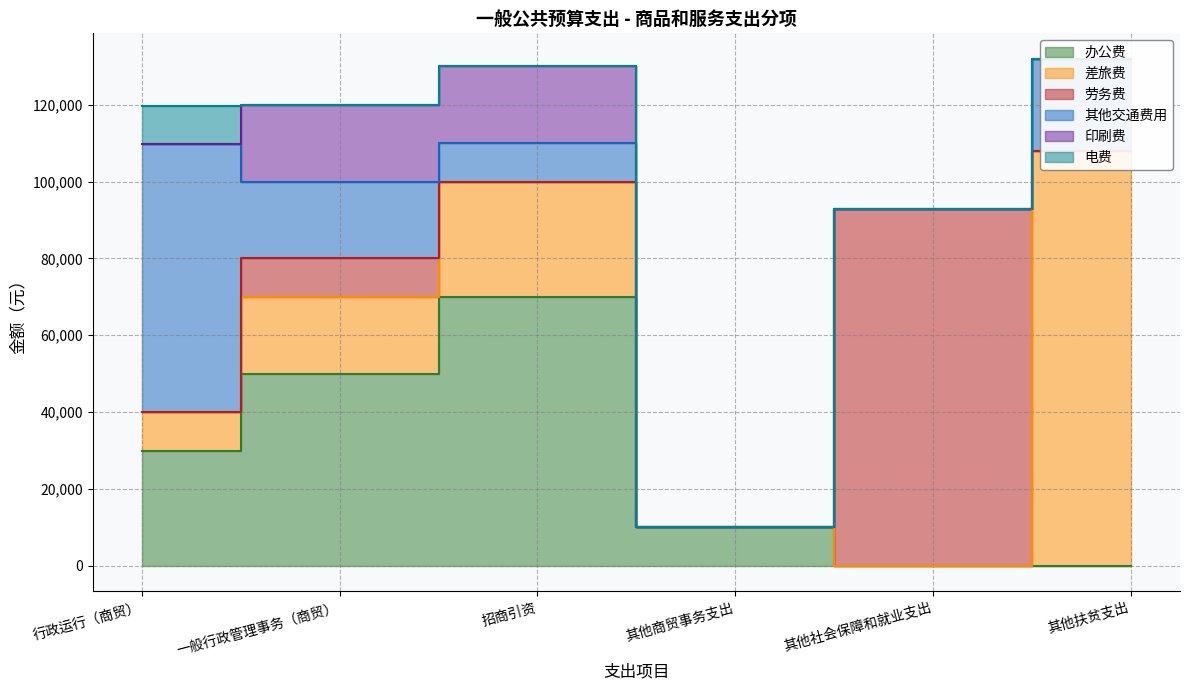

What is the difference between the maximum and minimum values in the 电费 series?

10000